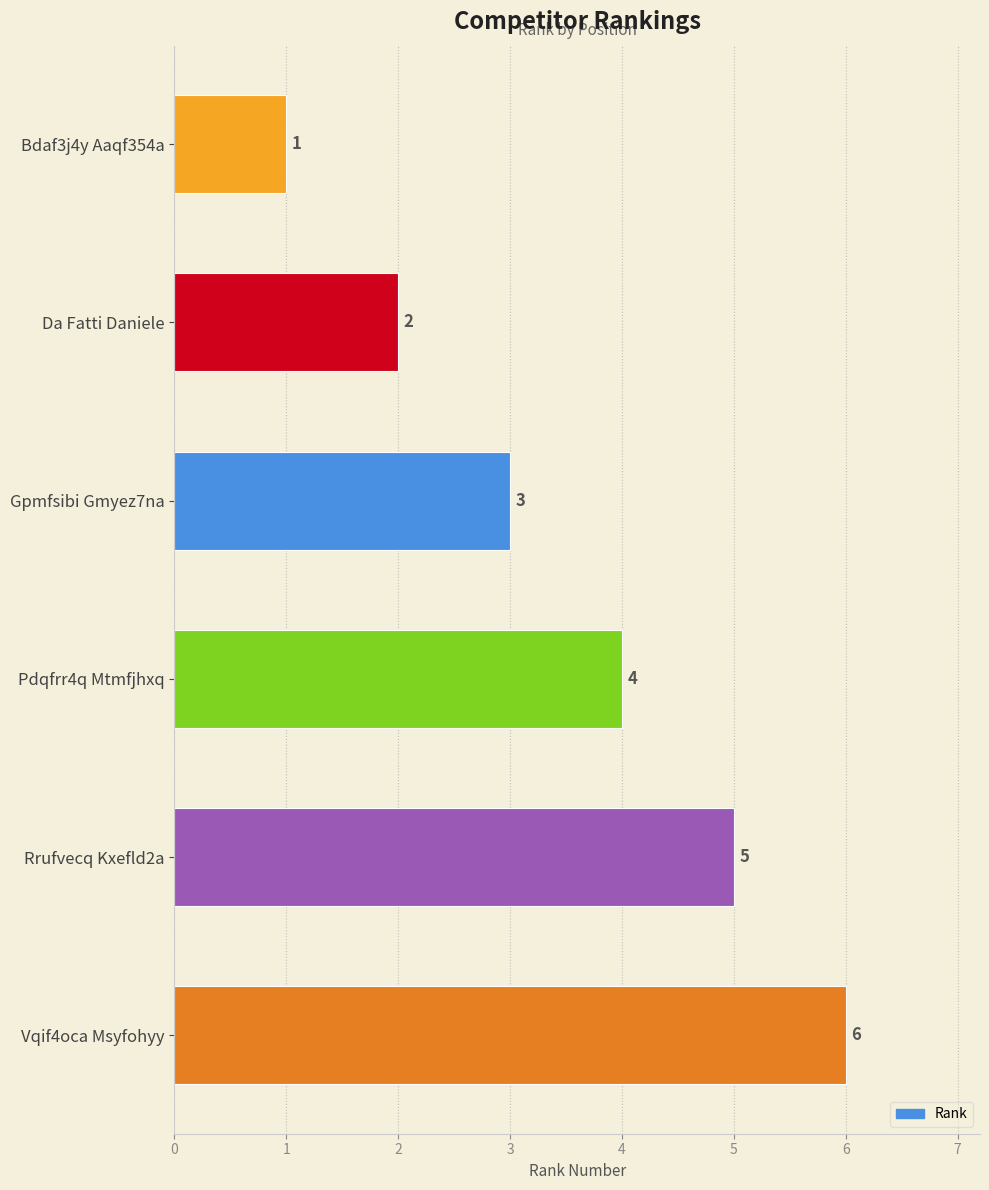

Which has a higher value, Da Fatti Daniele or Vqif4oca Msyfohyy?

Vqif4oca Msyfohyy